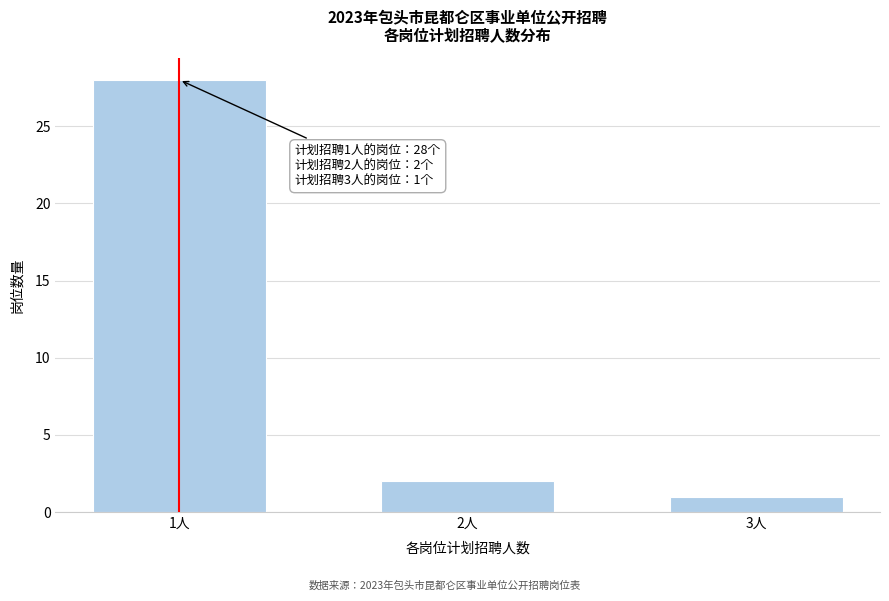

Reading left to right, list all the values displayed in this chart.

1人=28	2人=2	3人=1